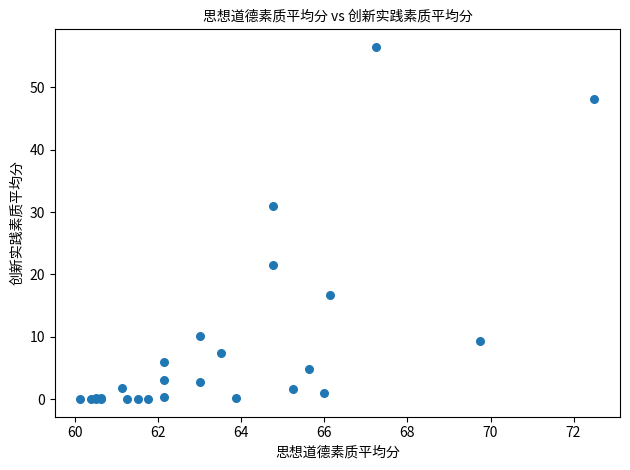

What Y value in the scatter plot is closest to 28?

31.0